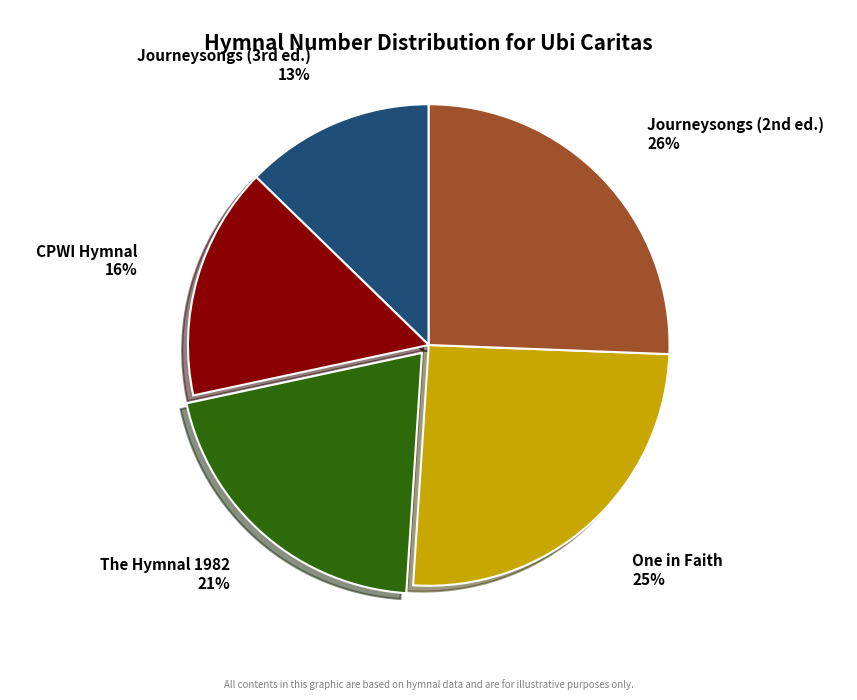

Which category has the smallest portion of the pie?

Journeysongs (3rd ed.)